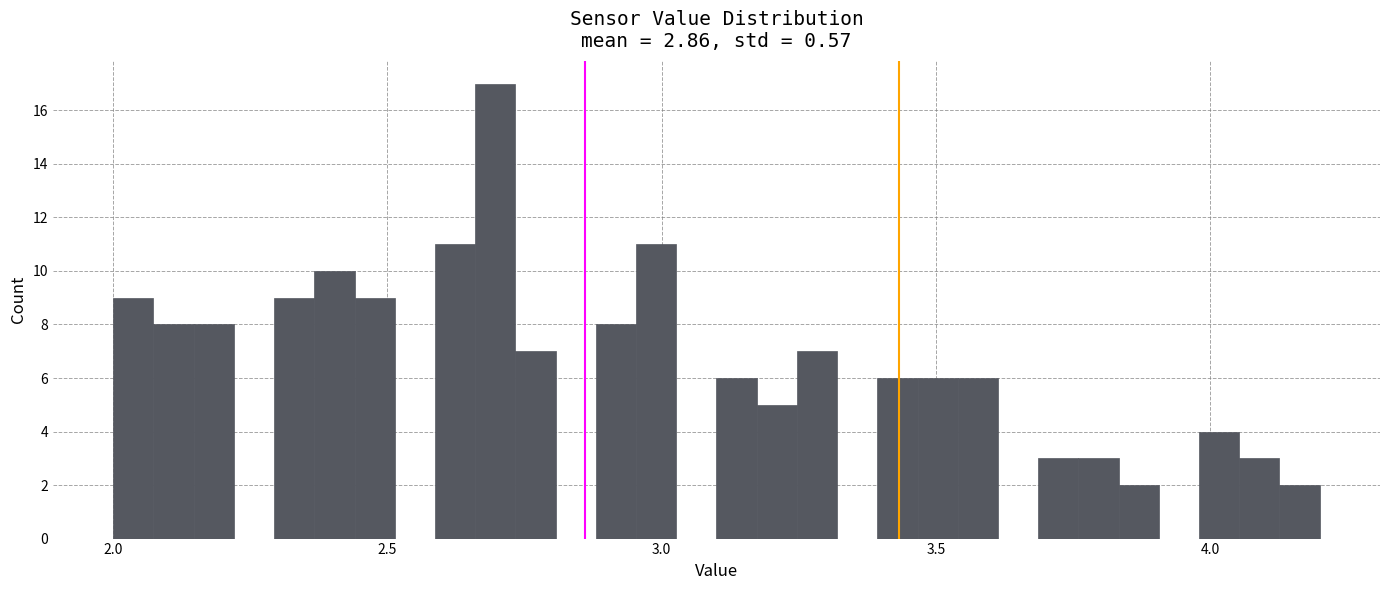

Read against the x-axis, roughly where is the centre of the tallest bar?

2.70